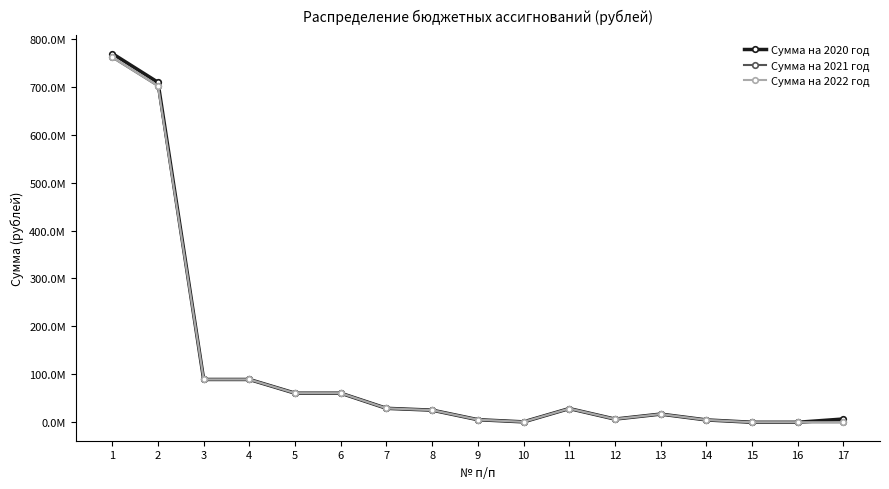

Reading right to left, transcribe all the data shown in this chart.

Сумма на 2020 год: 6892058.3	27000.0	27000.0	4920212.0	17075693.0	6642808.0	28638713.0	862507.0	5402638.0	25318753.0	29095277.0	60679175.0	60679175.0	89317888.0	89317888.0	709156862.0	769164900.0
Сумма на 2021 год: 0.0	27000.0	27000.0	4920212.0	17075693.0	6642808.0	28638713.0	862507.0	5402638.0	25318753.0	29095277.0	60679175.0	60679175.0	89317888.0	89317888.0	701367303.7	760969600.0
Сумма на 2022 год: 0.0	27000.0	27000.0	4920212.0	17075693.0	6642808.0	28638713.0	862507.0	5402638.0	25318753.0	29095277.0	60679175.0	60679175.0	89317888.0	89317888.0	701669803.7	761272100.0